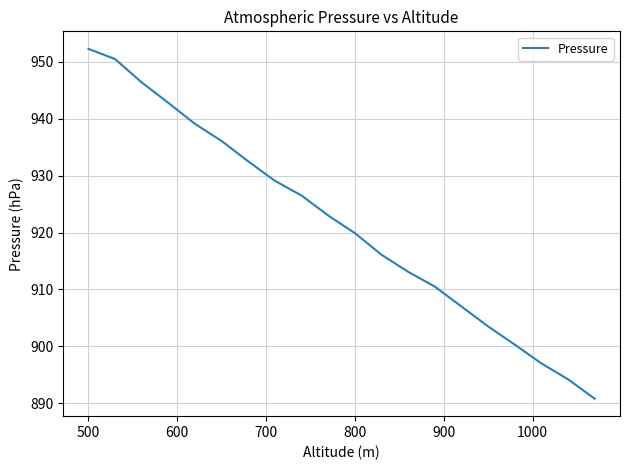

What is the sum of all values?

18430.7